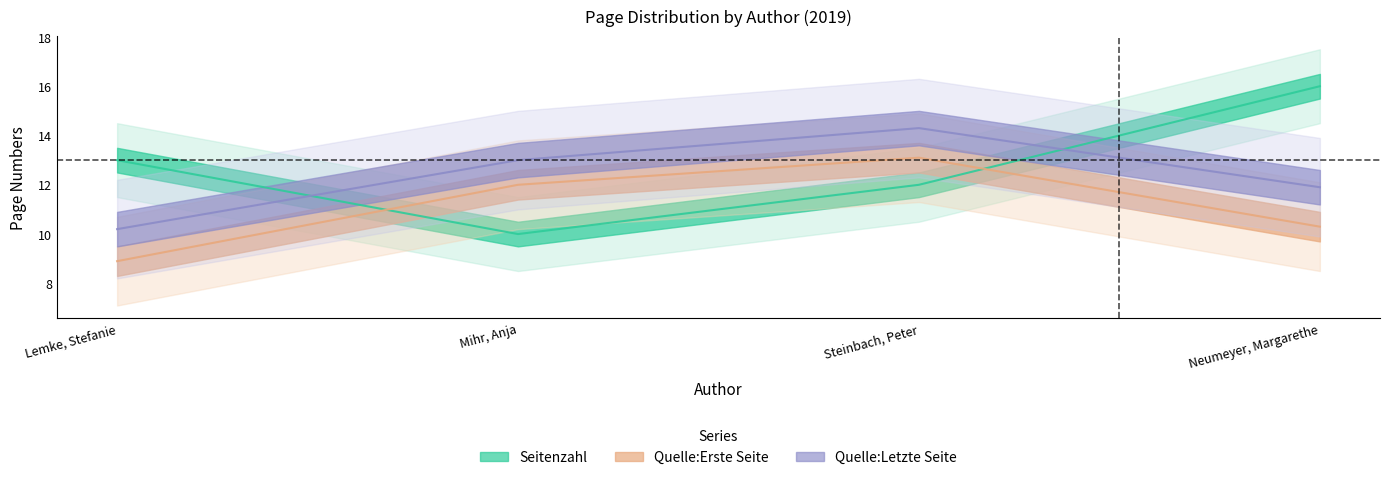

Which has a higher value, Neumeyer, Margarethe or Lemke, Stefanie?

Neumeyer, Margarethe